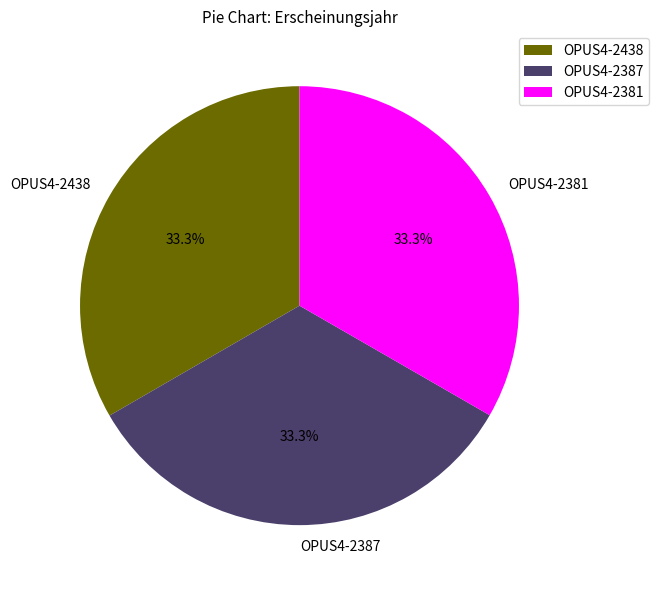

To the nearest percent, what portion does OPUS4-2381 represent?

33%